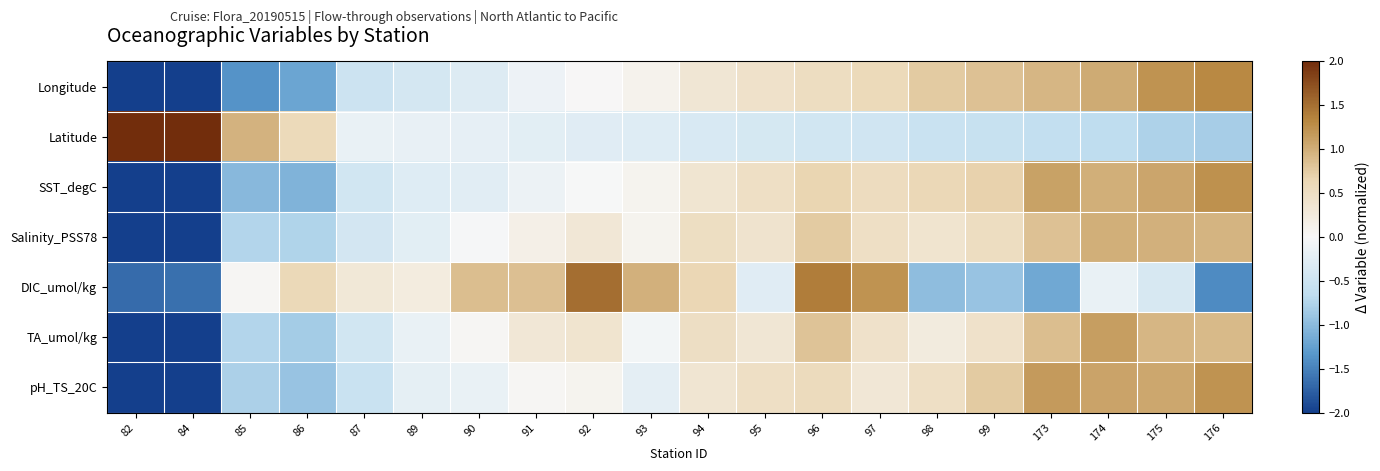

Rank the series by their maximum value, from highest to lowest.

Latitude, DIC_umol/kg, Longitude, SST_degC, pH_TS_20C, TA_umol/kg, Salinity_PSS78